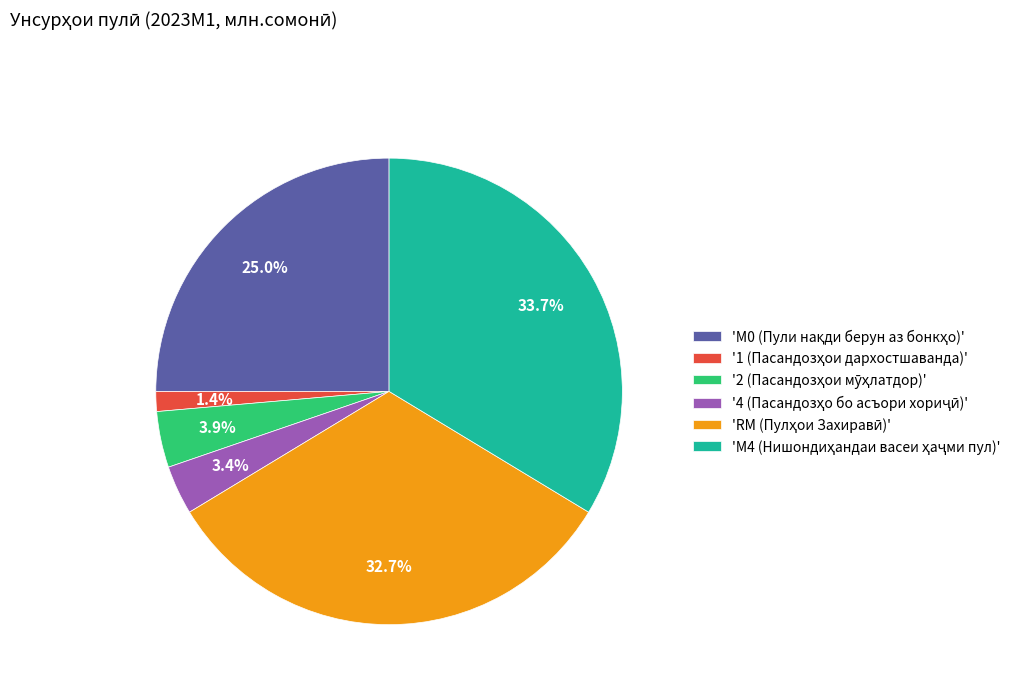

Is there a majority slice in this chart?

No